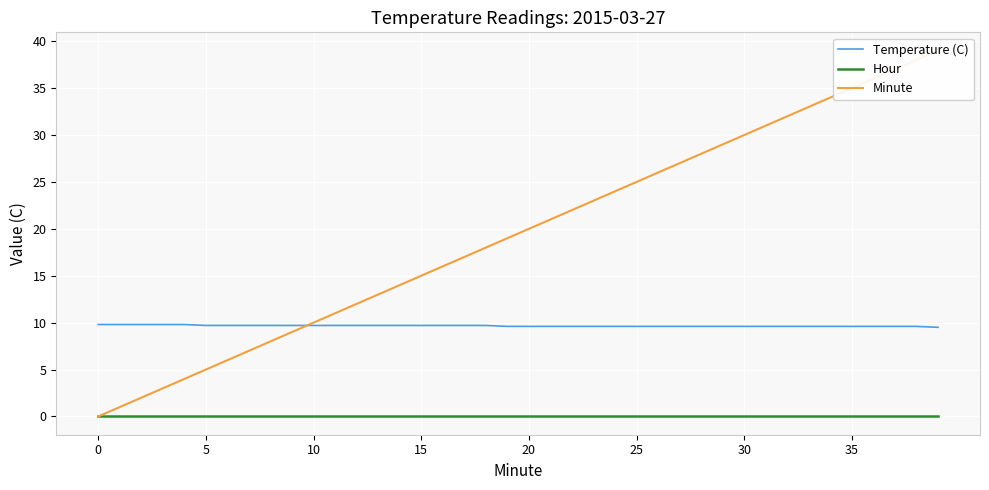

How many positive values does the Minute series have?

39